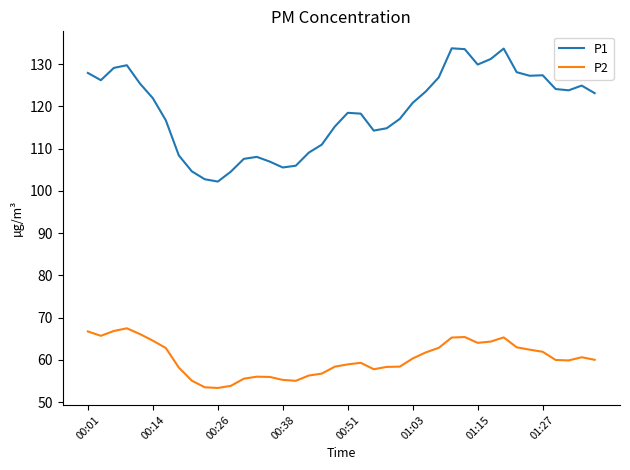

What is the difference between the maximum and minimum values in the P1 series?

31.5